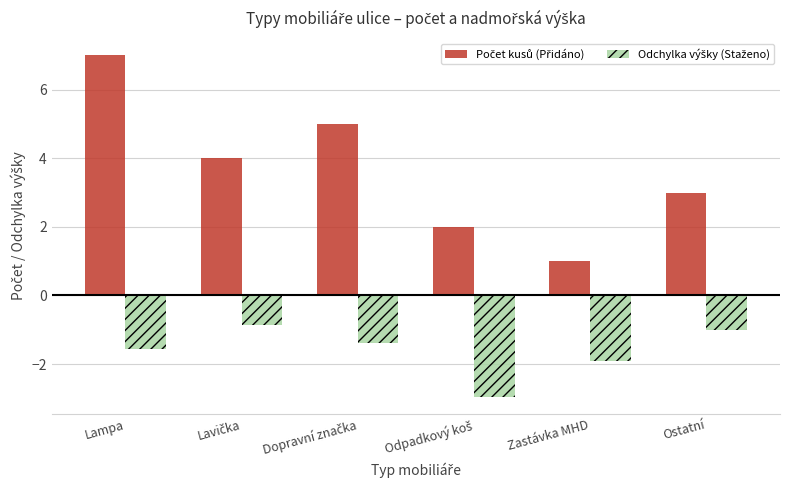

What is the greatest value displayed?

7.0